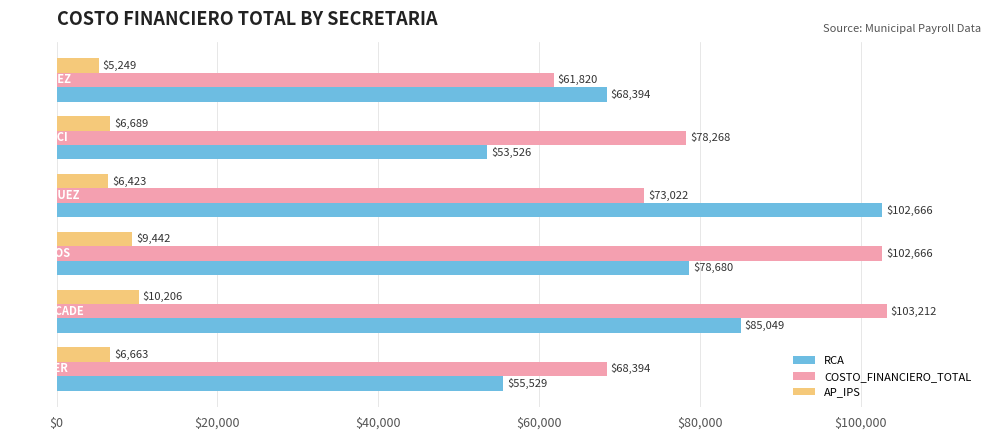

Which series has the largest total across all categories?

COSTO_FINANCIERO_TOTAL